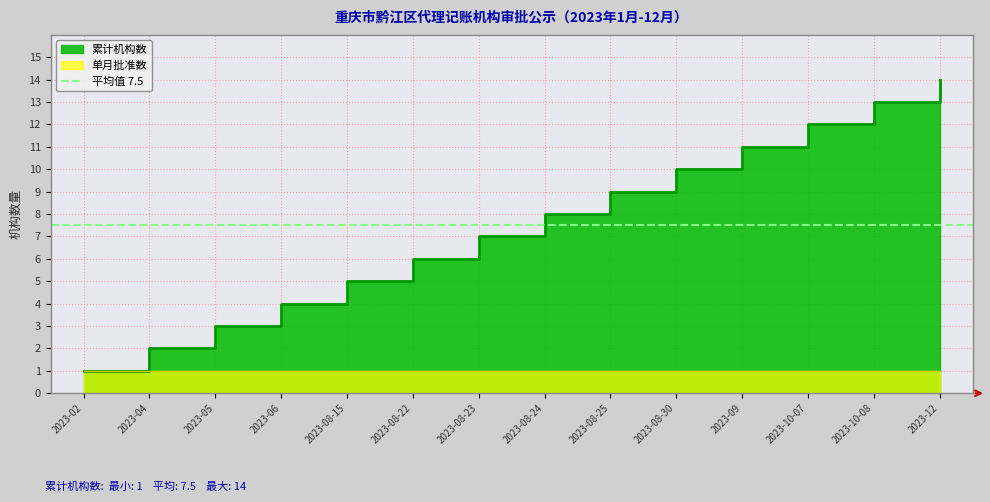

Which has a higher value, 2023-12 or 2023-02?

2023-12